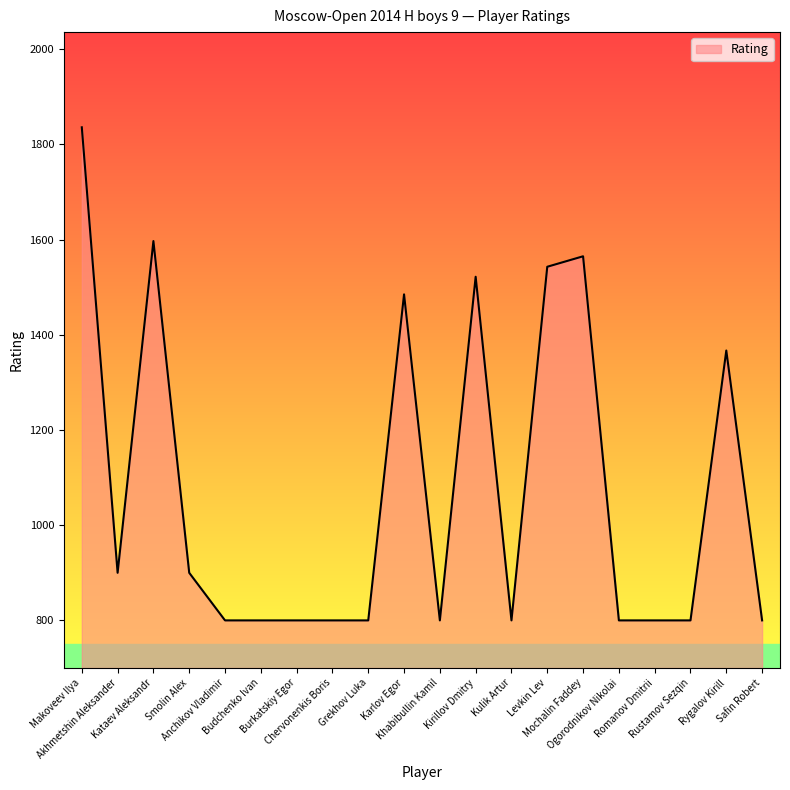

At which category does the chart reach its peak across all series?

Makoveev Ilya